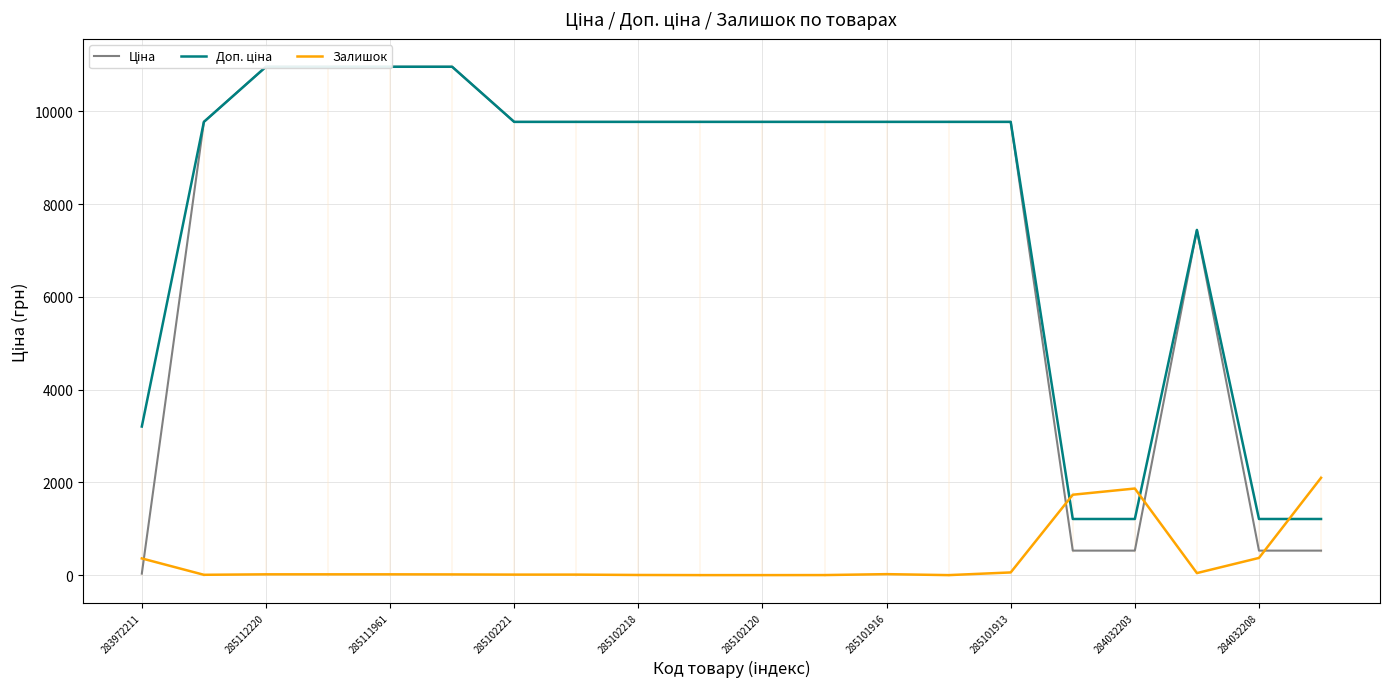

How many categories are shown in the chart?

20